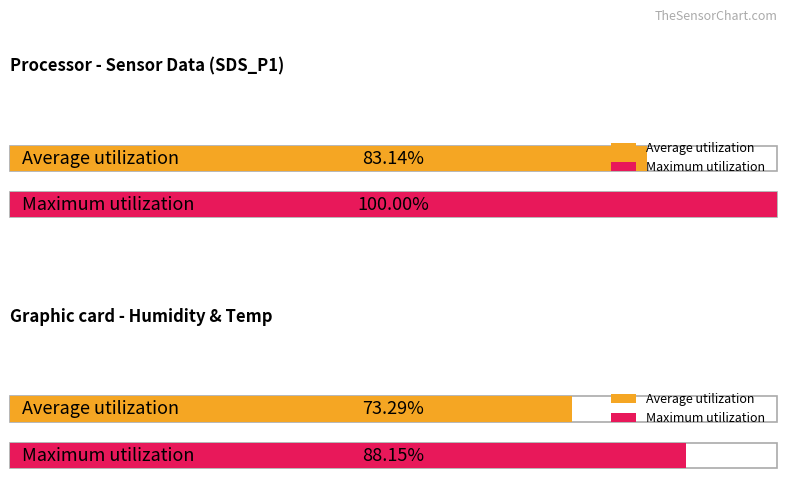

What are all the series names shown in the legend?

Average utilization, Maximum utilization